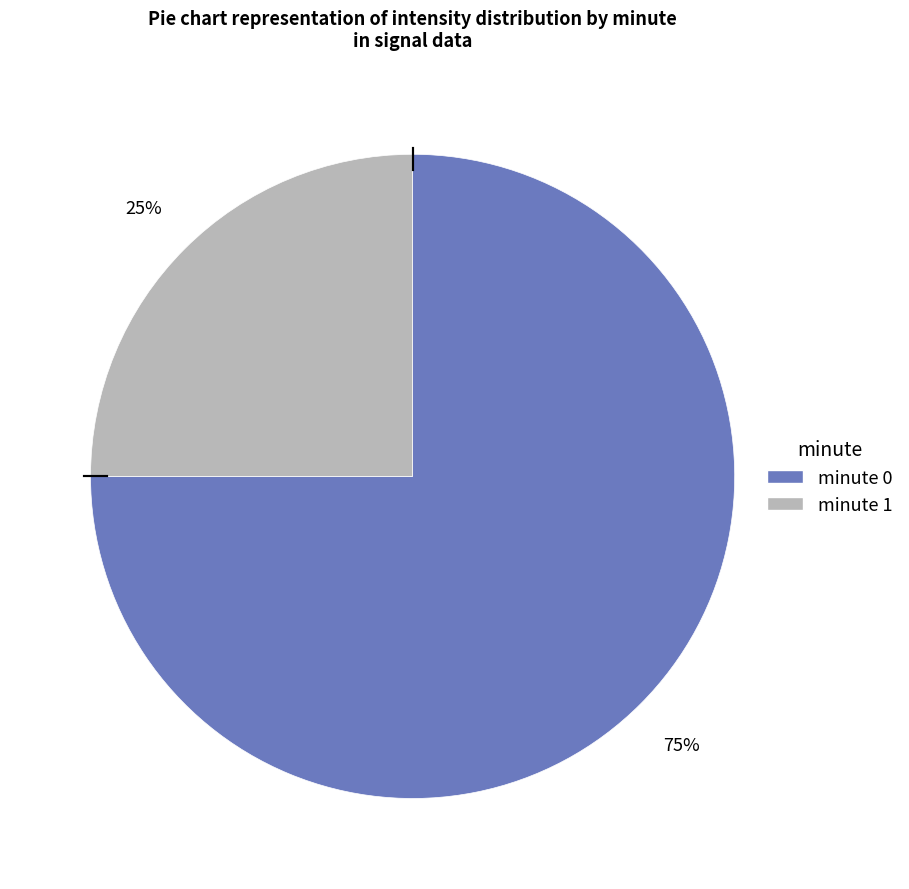

To the nearest percent, what is the average slice percentage?

50%